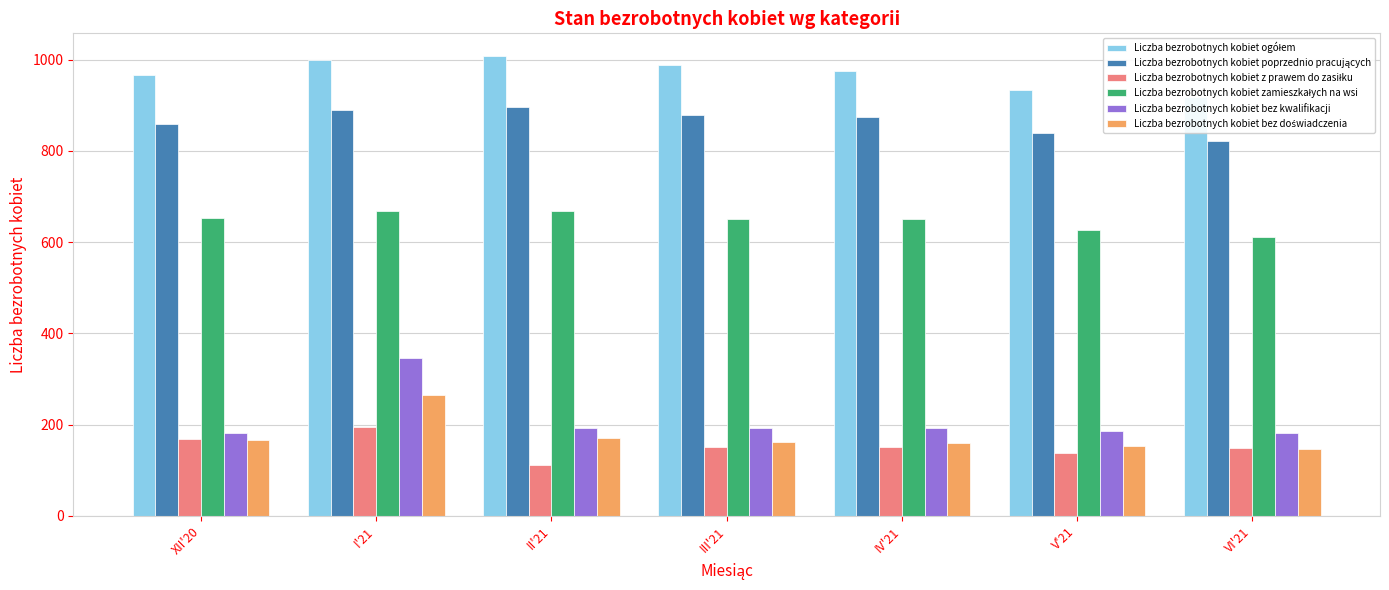

Reading right to left, extract all data points from this chart.

Liczba bezrobotnych kobiet ogółem: VI'21=917	V'21=934	IV'21=974	III'21=988	II'21=1007	I'21=1000	XII'20=967
Liczba bezrobotnych kobiet poprzednio pracujących: VI'21=822	V'21=838	IV'21=873	III'21=879	II'21=896	I'21=889	XII'20=858
Liczba bezrobotnych kobiet z prawem do zasiłku: VI'21=148	V'21=137	IV'21=151	III'21=152	II'21=111	I'21=194	XII'20=168
Liczba bezrobotnych kobiet zamieszkałych na wsi: VI'21=612	V'21=627	IV'21=650	III'21=650	II'21=669	I'21=668	XII'20=652
Liczba bezrobotnych kobiet bez kwalifikacji: VI'21=182	V'21=186	IV'21=192	III'21=192	II'21=193	I'21=347	XII'20=182
Liczba bezrobotnych kobiet bez doświadczenia: VI'21=147	V'21=153	IV'21=159	III'21=163	II'21=170	I'21=266	XII'20=166